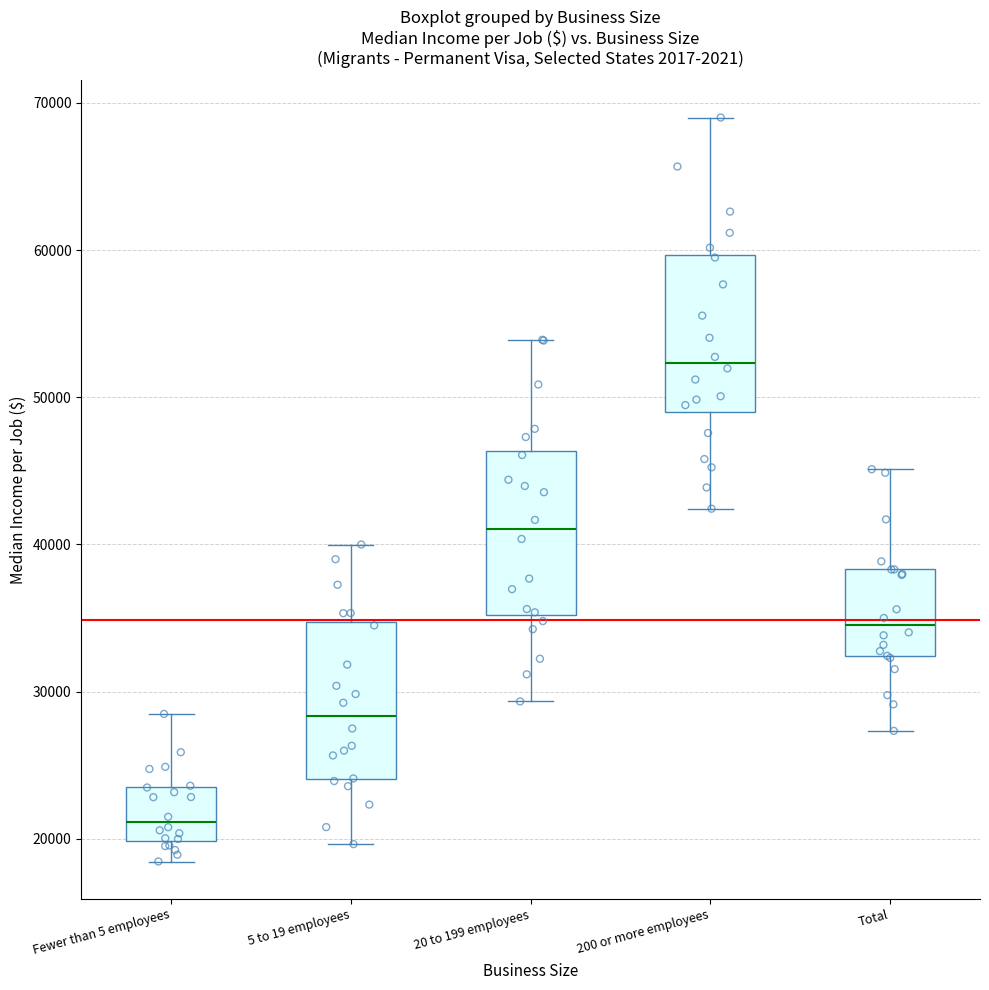

Which box's median line is the lowest?

Fewer than 5 employees